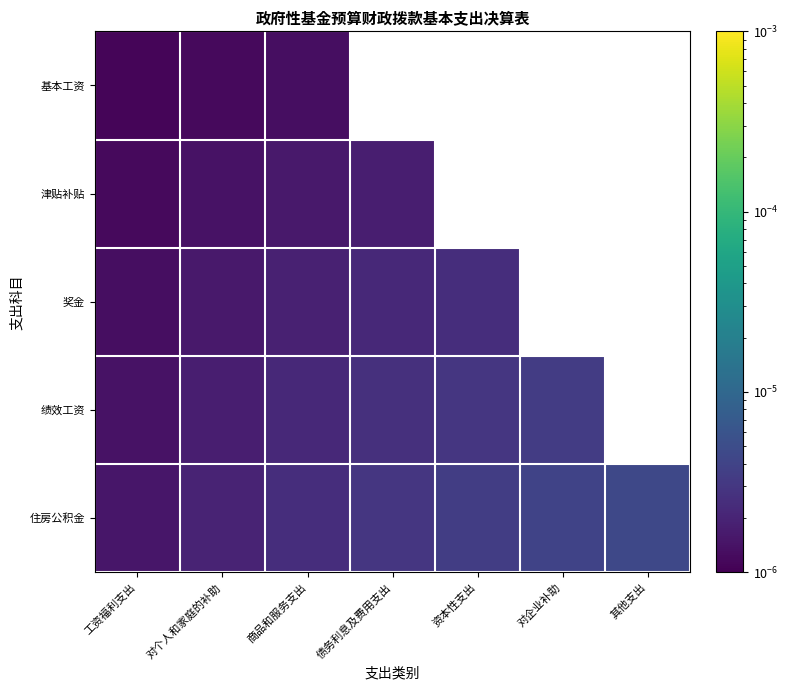

List the series in order of their peak value, highest first.

住房公积金, 绩效工资, 奖金, 津贴补贴, 基本工资